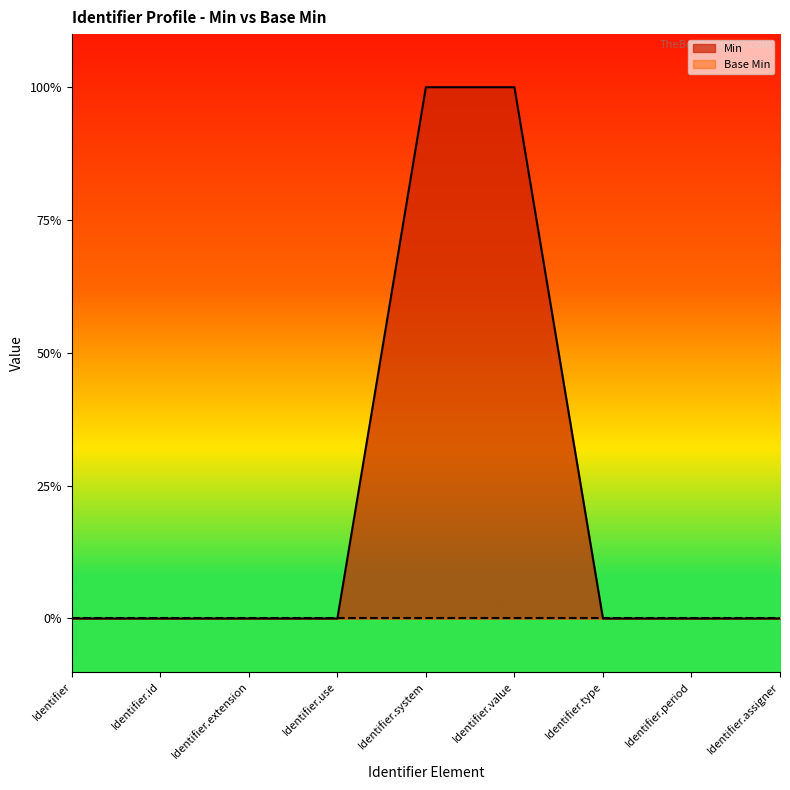

The chart shows a value of 0 at Identifier.assigner. True or false?

True